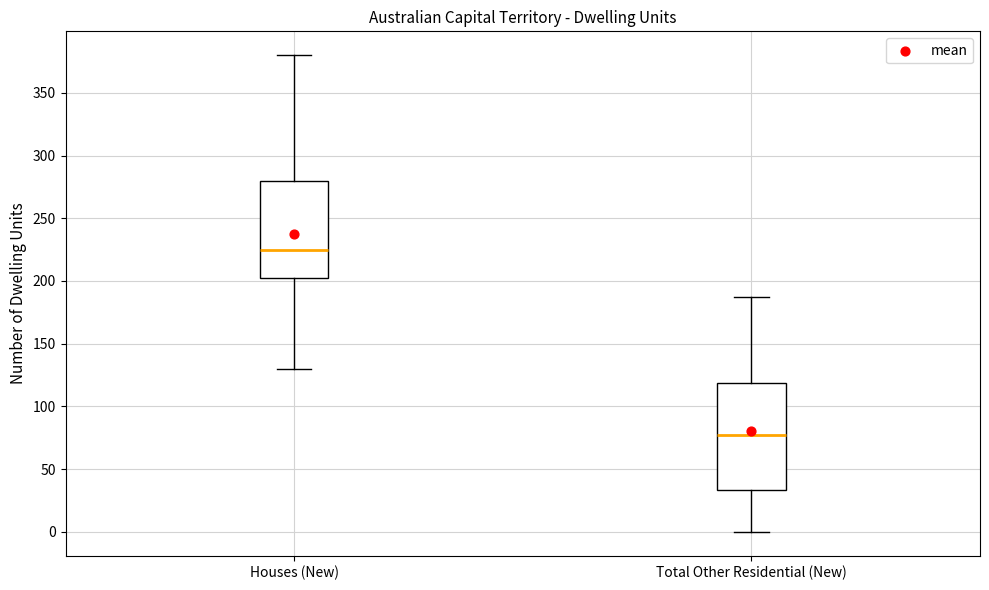

Which box is the tallest, from its lower edge to its upper edge?

Total Other Residential (New)